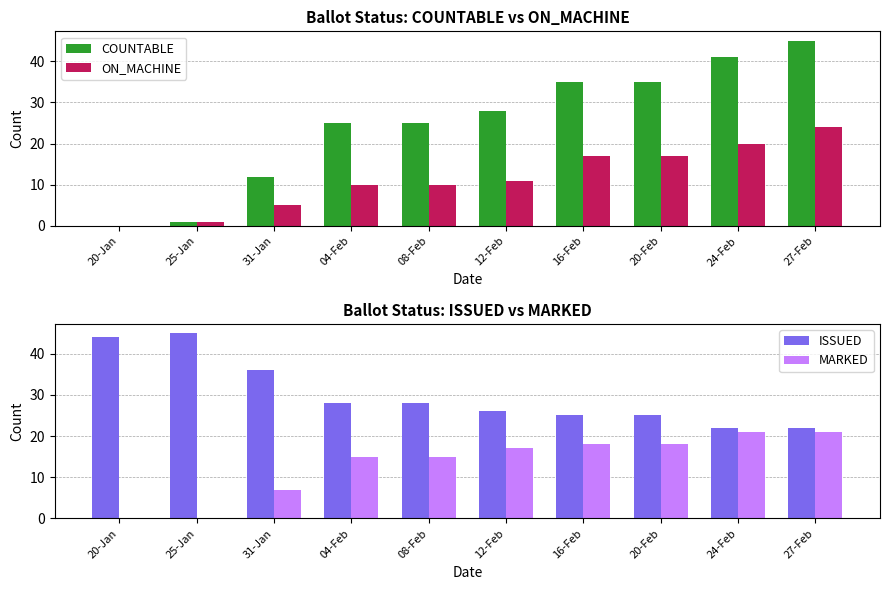

List the labels in order of ON_MACHINE value, smallest first.

20-Jan, 25-Jan, 31-Jan, 04-Feb, 08-Feb, 12-Feb, 16-Feb, 20-Feb, 24-Feb, 27-Feb